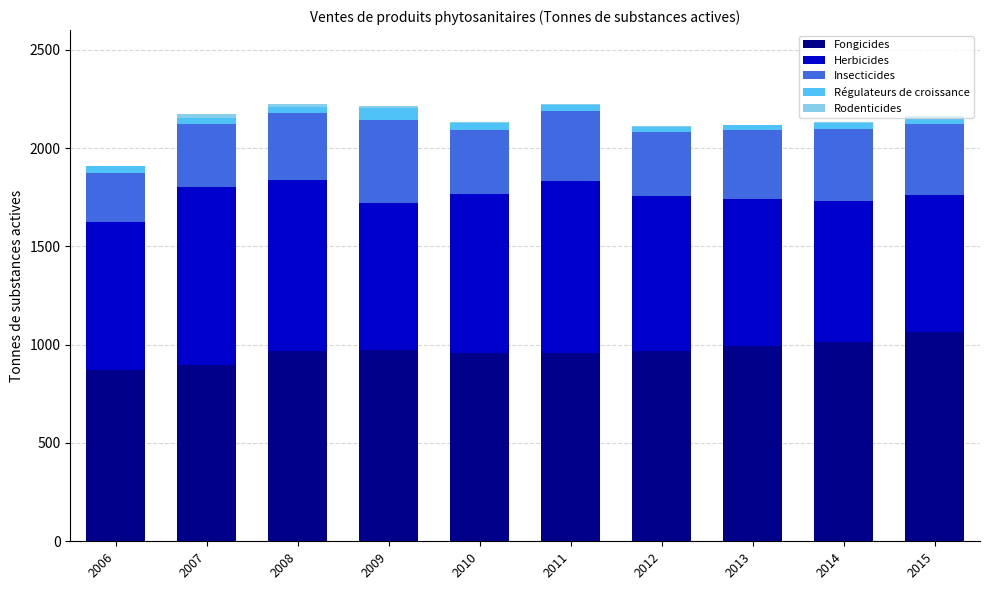

The value of Fongicides at 2008 is 965.8. True or false?

True